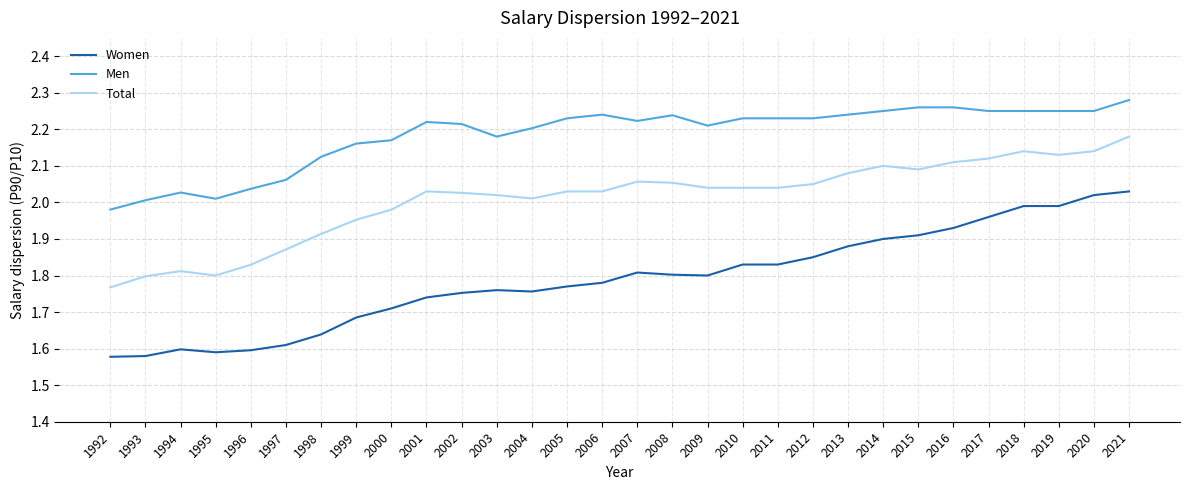

True or false: Men has more than 2 interior local peaks.

True